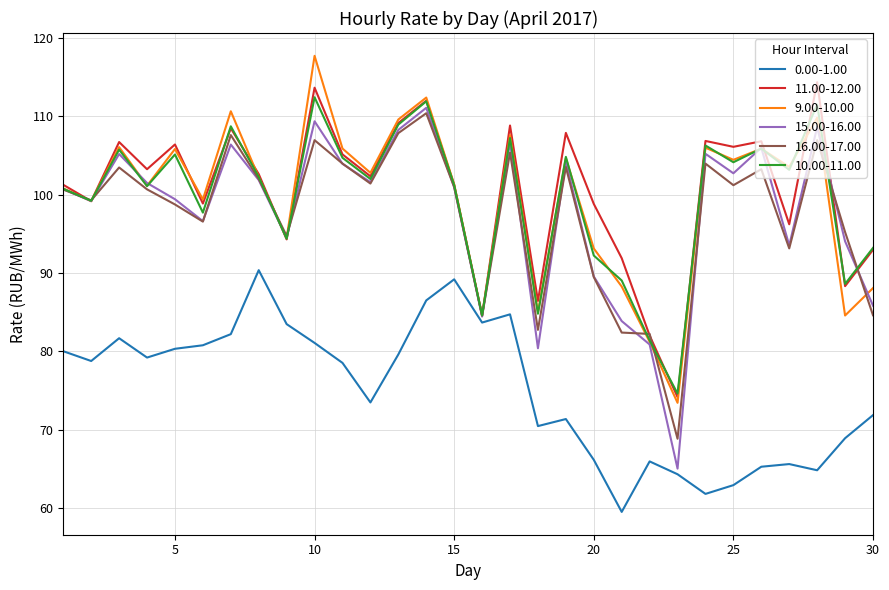

Which series has the widest spread of values?

15.00-16.00